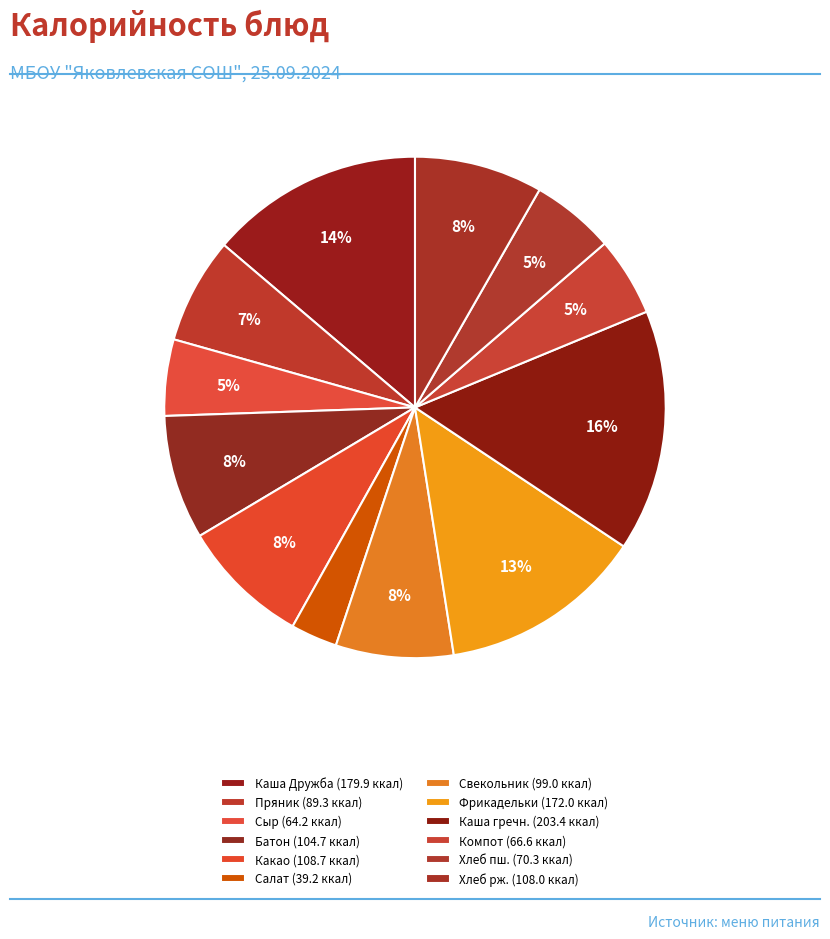

How many segments does this pie chart have?

12